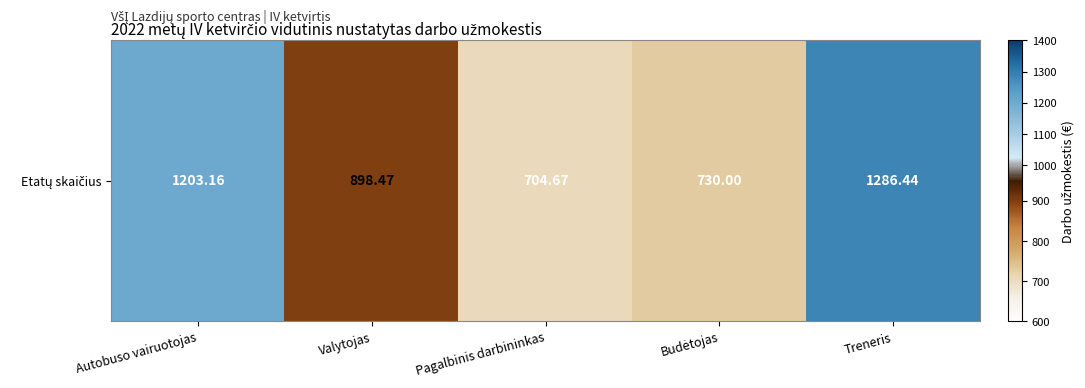

Count the number of data series in this chart.

1